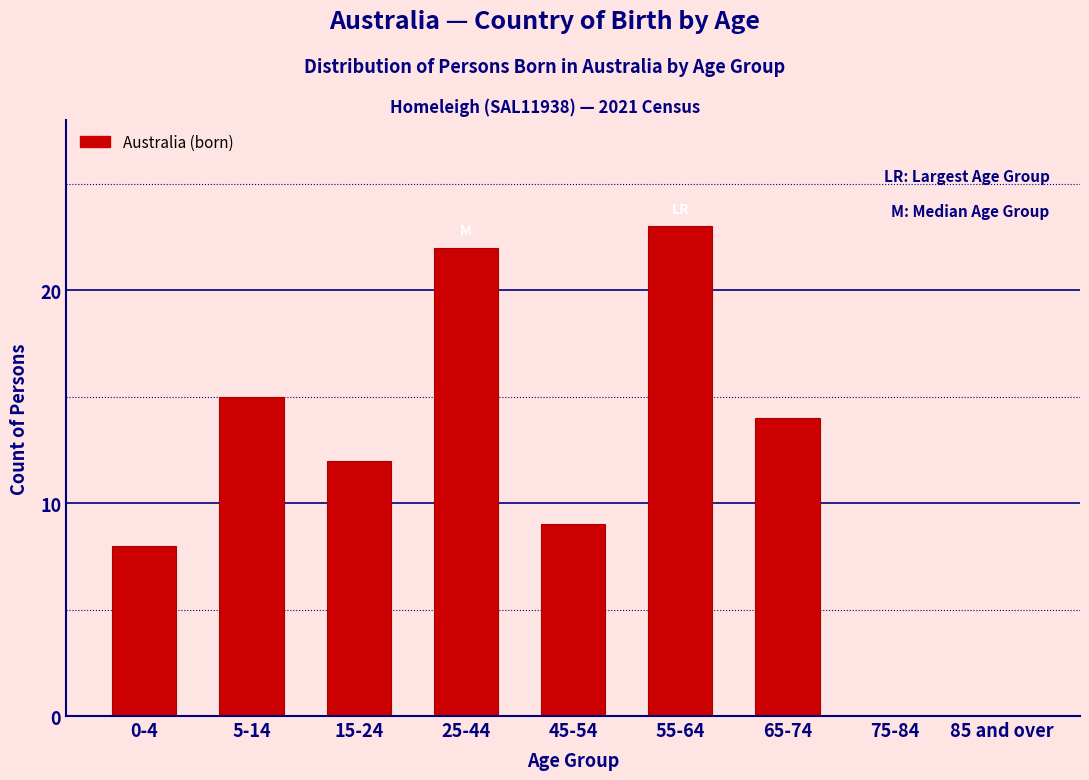

Reading right to left, extract all data points from this chart.

85 and over=0	75-84=0	65-74=14	55-64=23	45-54=9	25-44=22	15-24=12	5-14=15	0-4=8